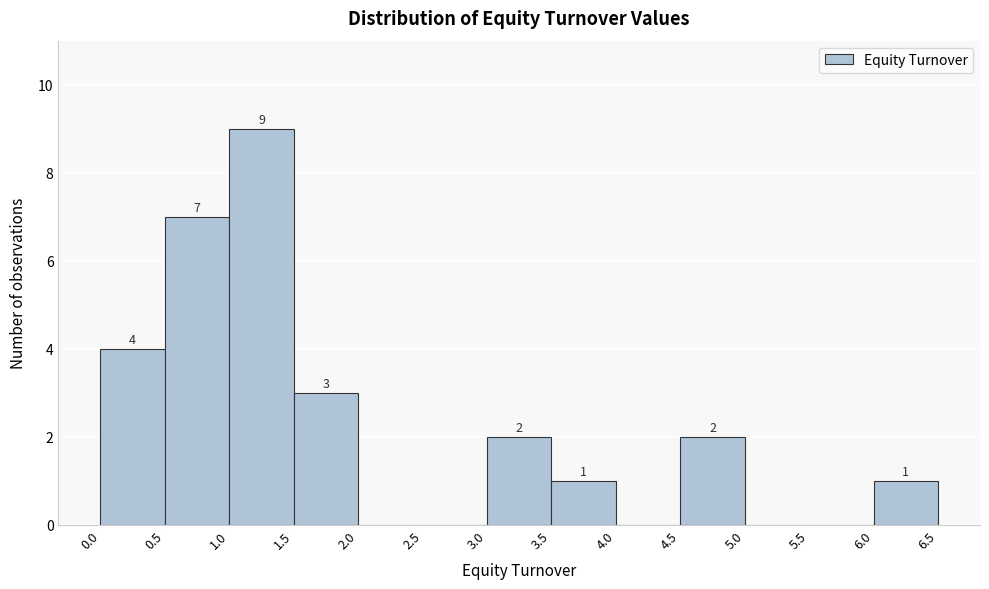

Over which range of the x-axis is the bar tallest?

1.0 to 1.5